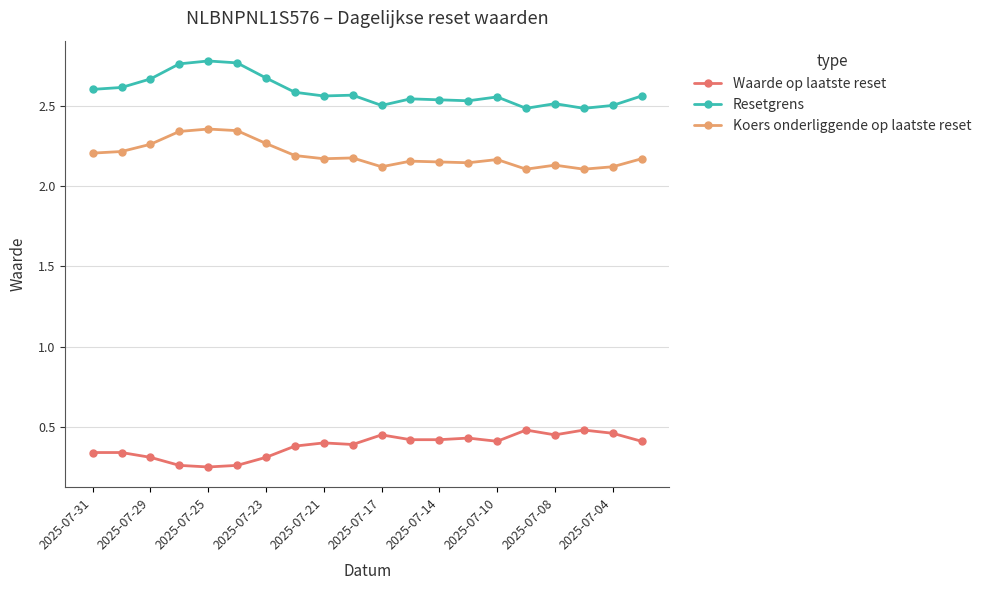

Count the Resetgrens values in the range 2 to 3.

20